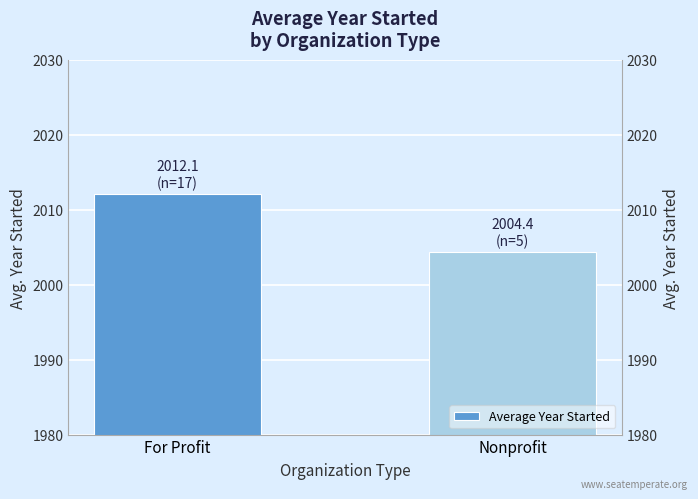

What is the label of the 1st bar from the left?

For Profit